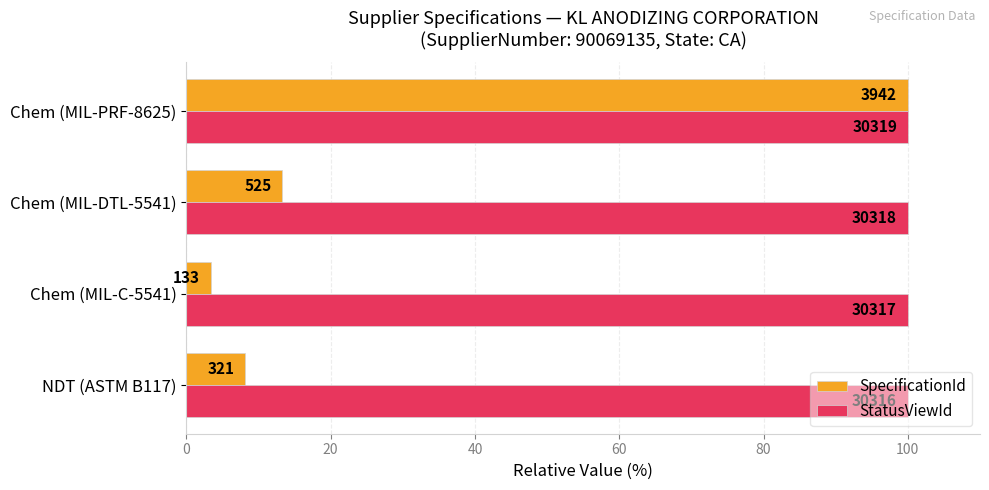

What are all the series names shown in the legend?

SpecificationId, StatusViewId